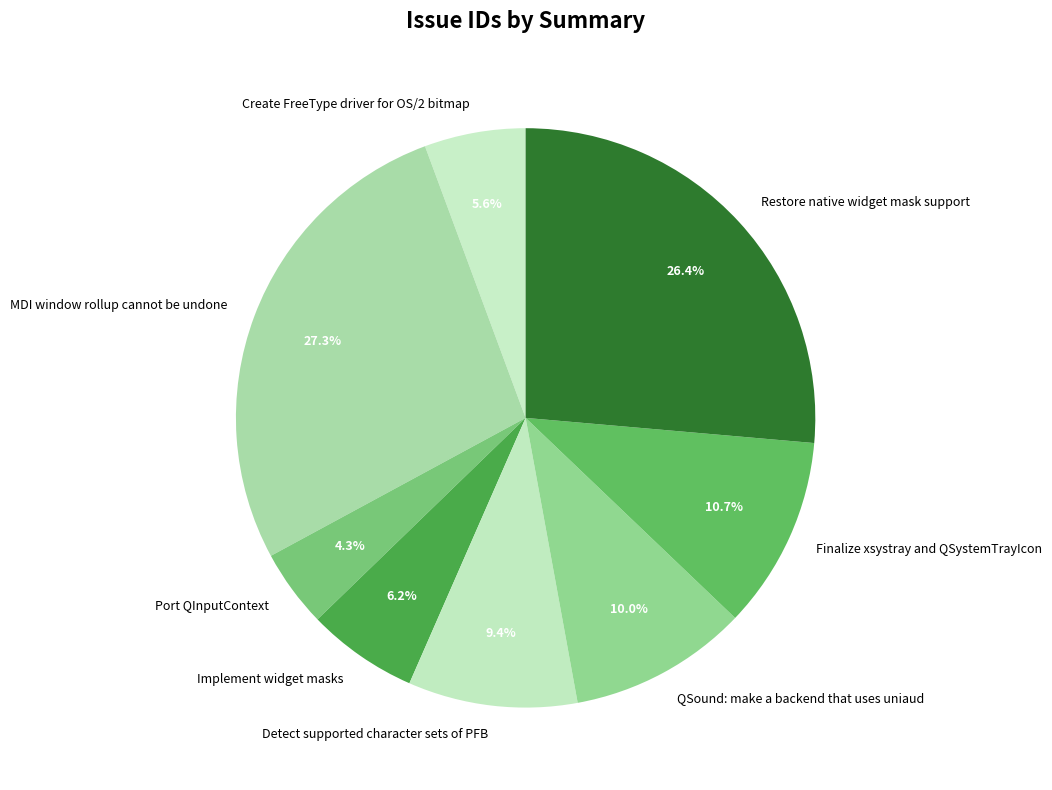

Count the number of slices in the pie.

8